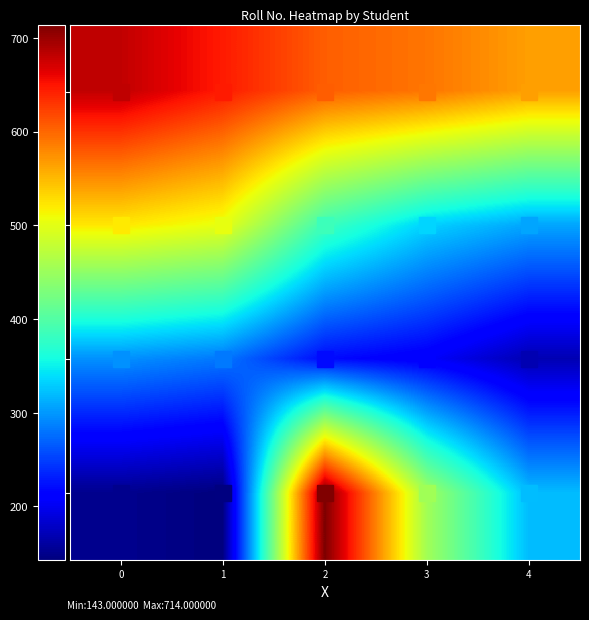

Reading left to right, what are all the values shown in this chart?

0: 0=681	1=646	2=605	3=591	4=566
1: 0=522	1=504	2=386	3=333	4=308
2: 0=296	1=282	2=220	3=207	4=169
3: 0=151	1=143	2=714	3=455	4=320